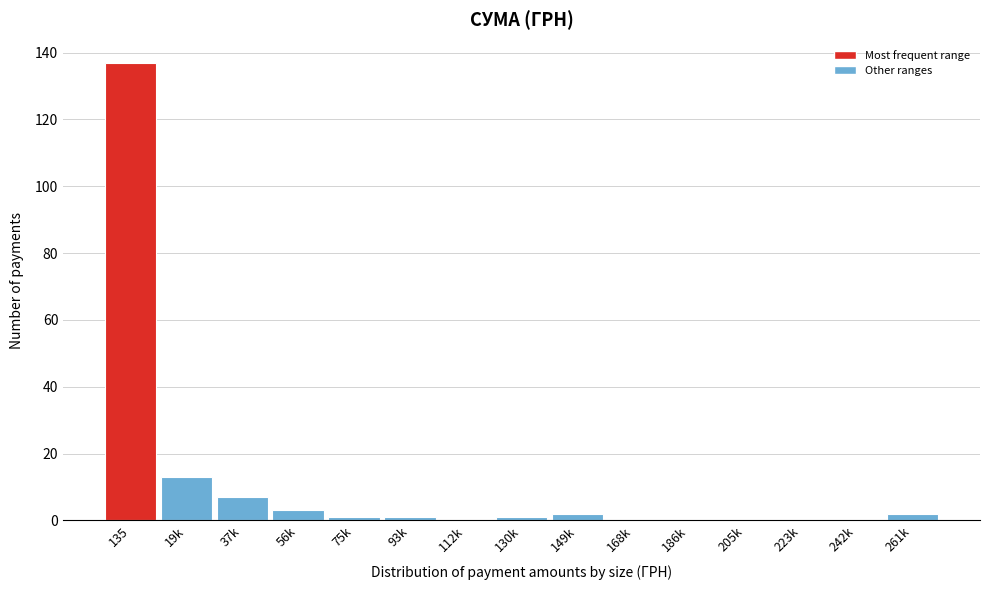

Reading left to right, list all the values displayed in this chart.

135=137	19k=13	37k=7	56k=3	75k=1	93k=1	112k=0	130k=1	149k=2	168k=0	186k=0	205k=0	223k=0	242k=0	261k=2